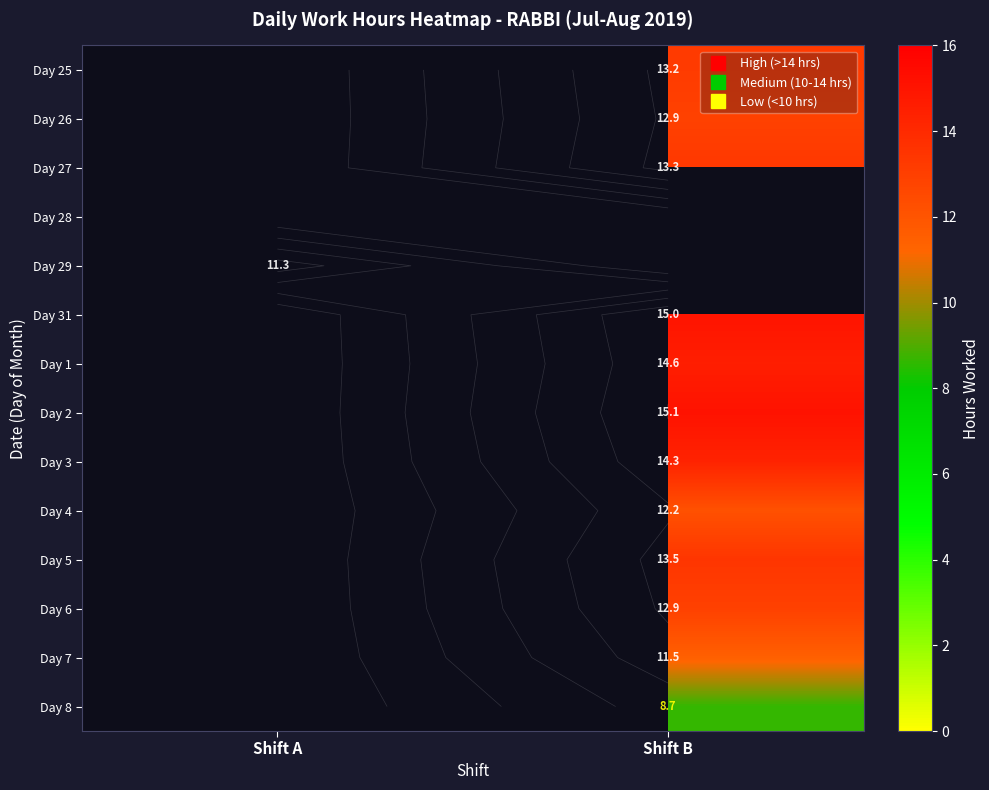

Is it true that Day 5 equals 9.4 at Shift B?

False